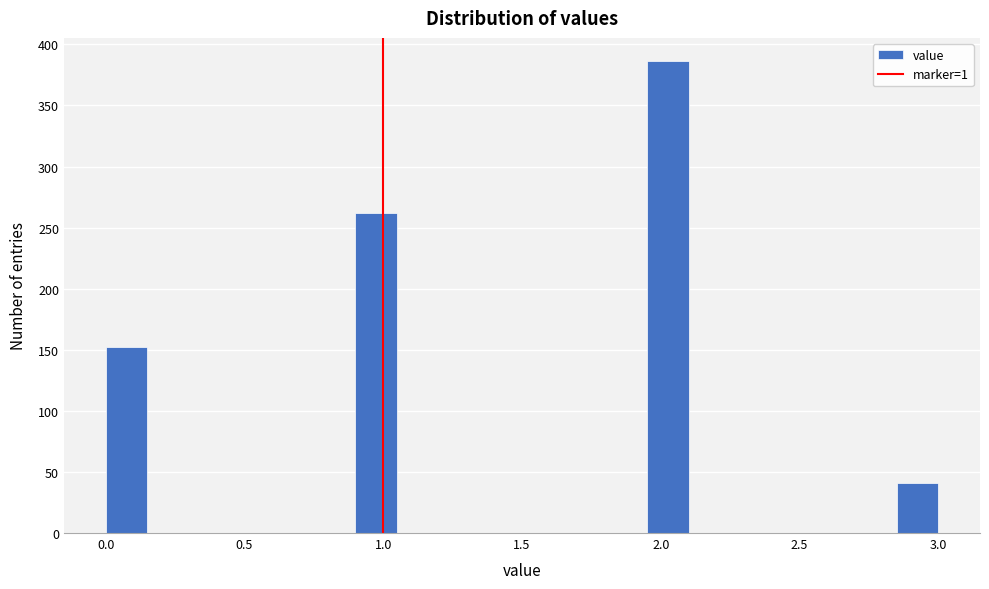

Around what value on the x-axis is the tallest bar? Give the approximate position of its centre, as read against the axis.

2.05